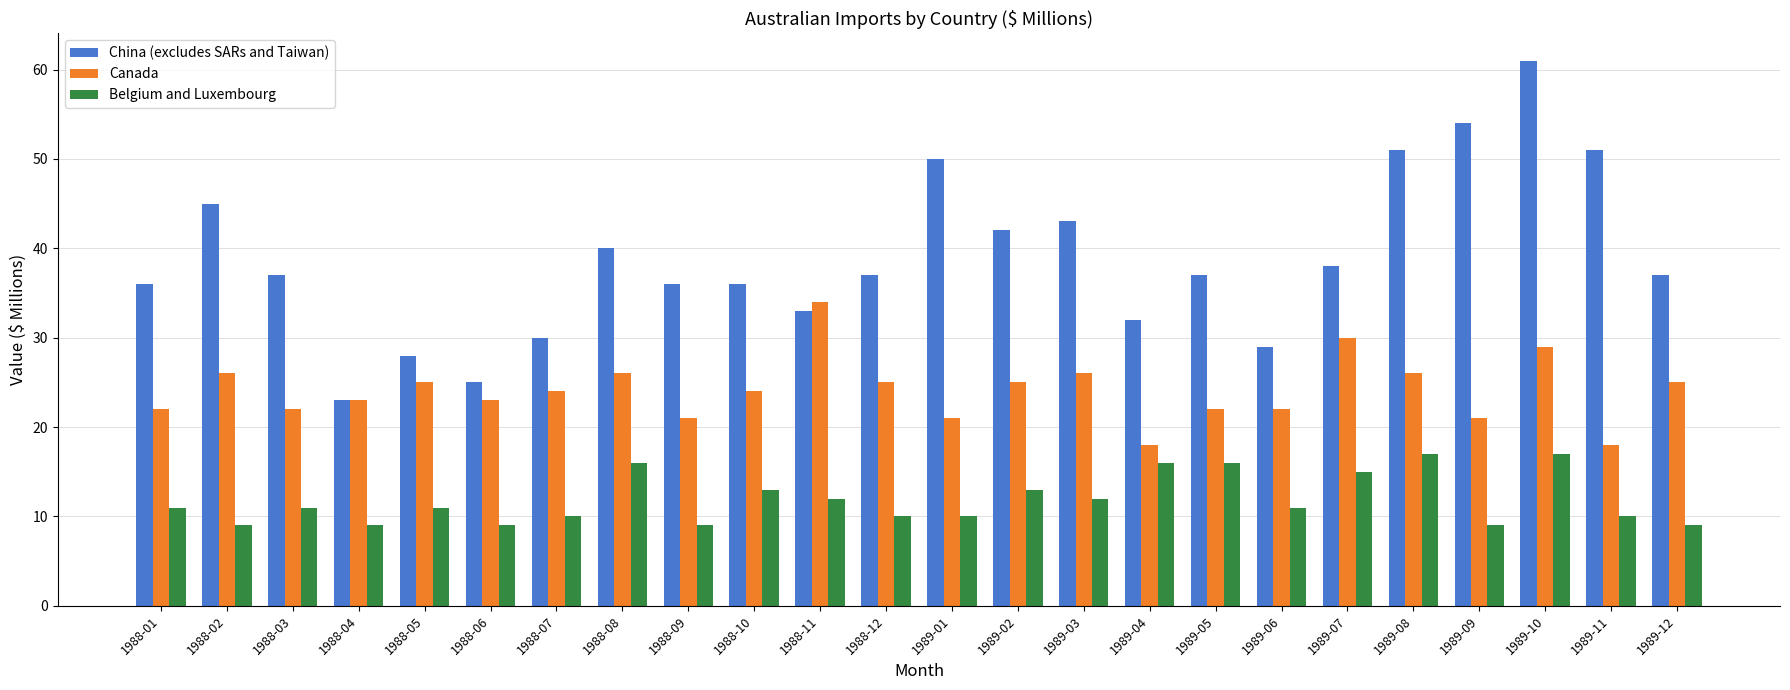

What are all the series names shown in the legend?

China (excludes SARs and Taiwan), Canada, Belgium and Luxembourg